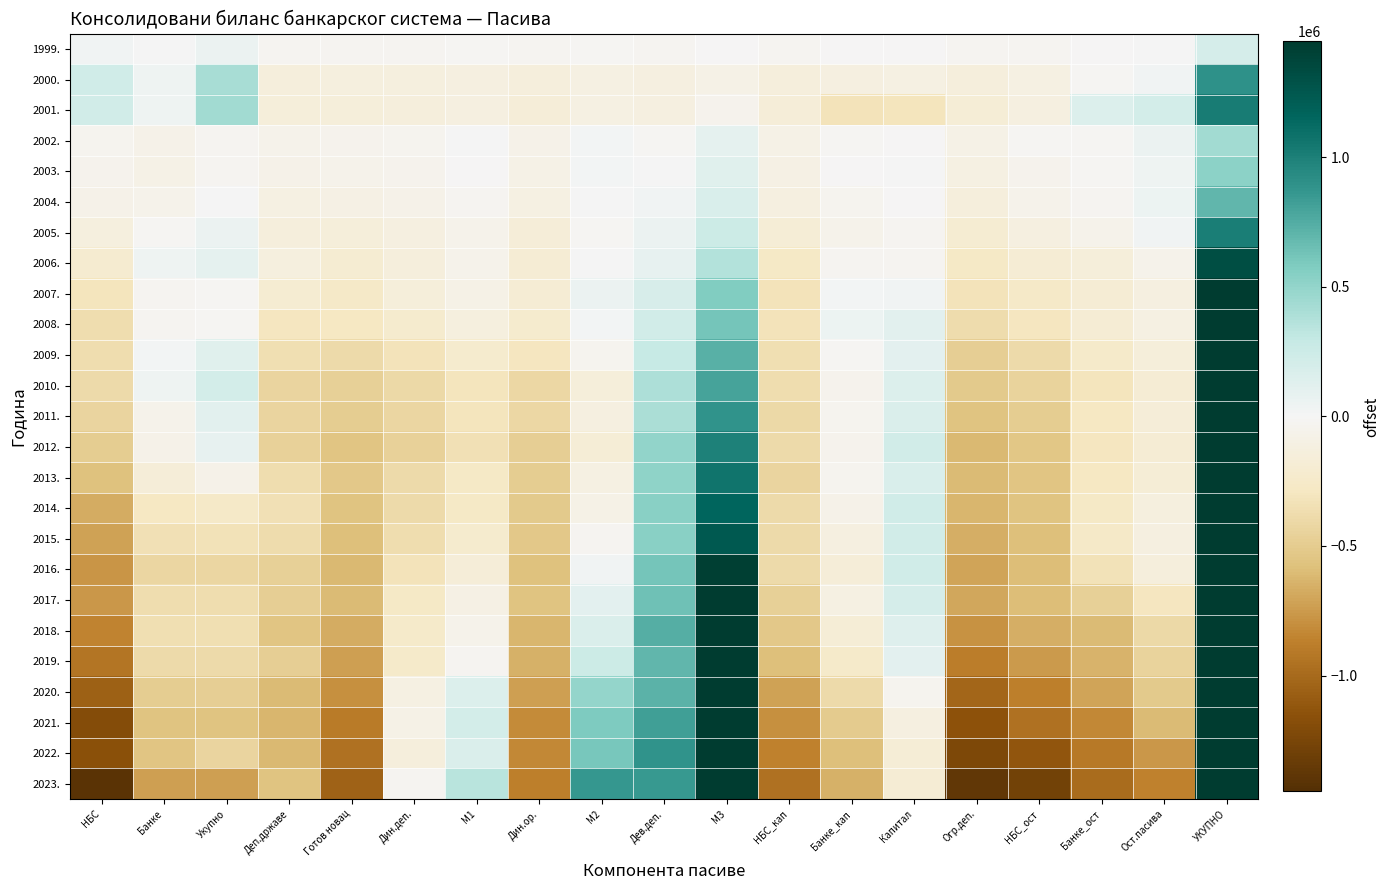

What is the greatest value displayed?

6476780.9